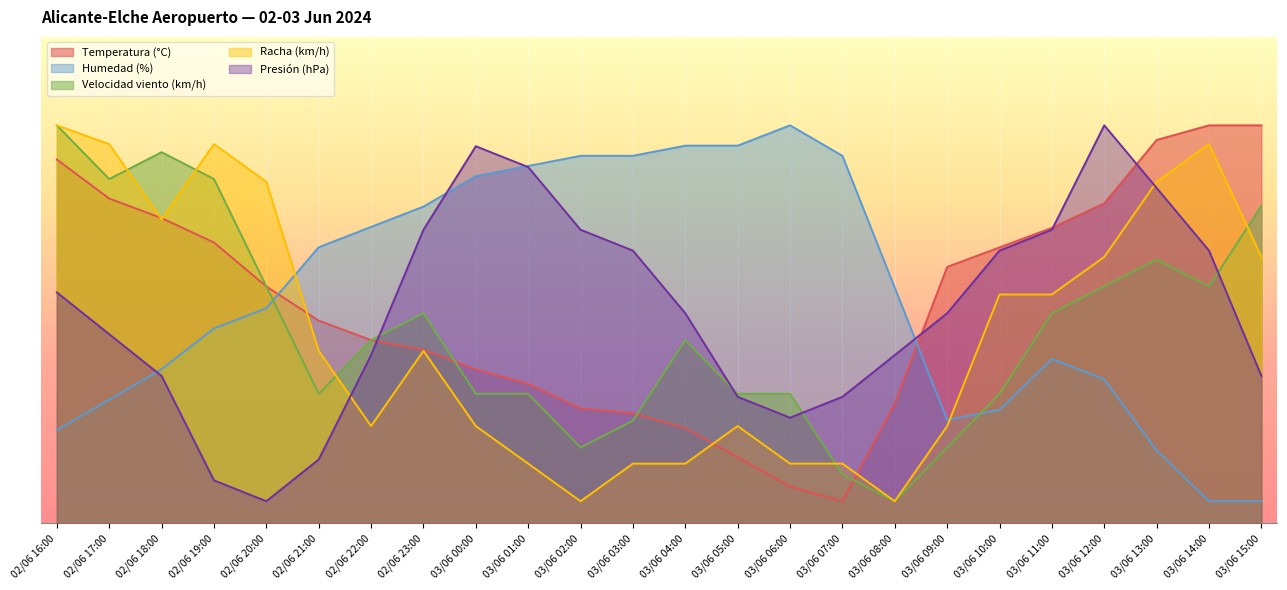

True or false: Racha (km/h) has a value of 13.5 at 03/06 04:00.

True